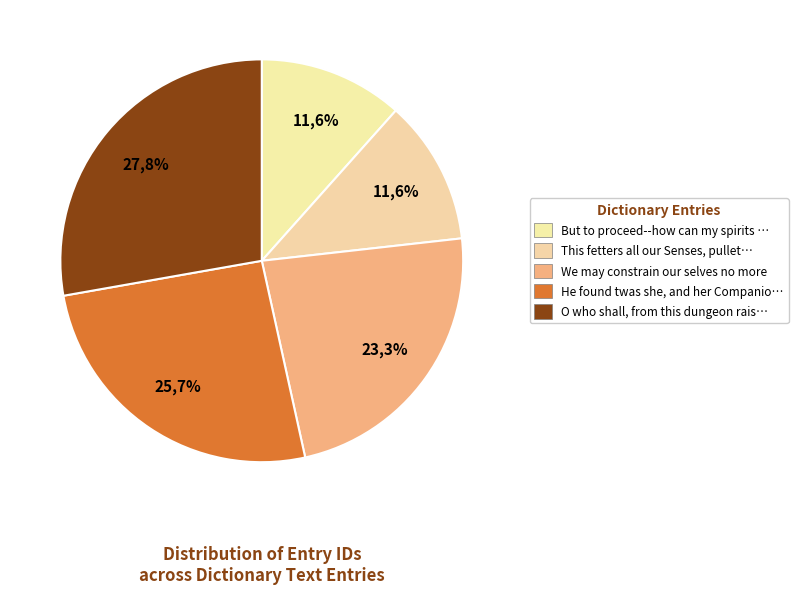

What is the ratio of the value at He found twas she, and her Companion to the value at O who shall, from this dungeon raise?

0.9